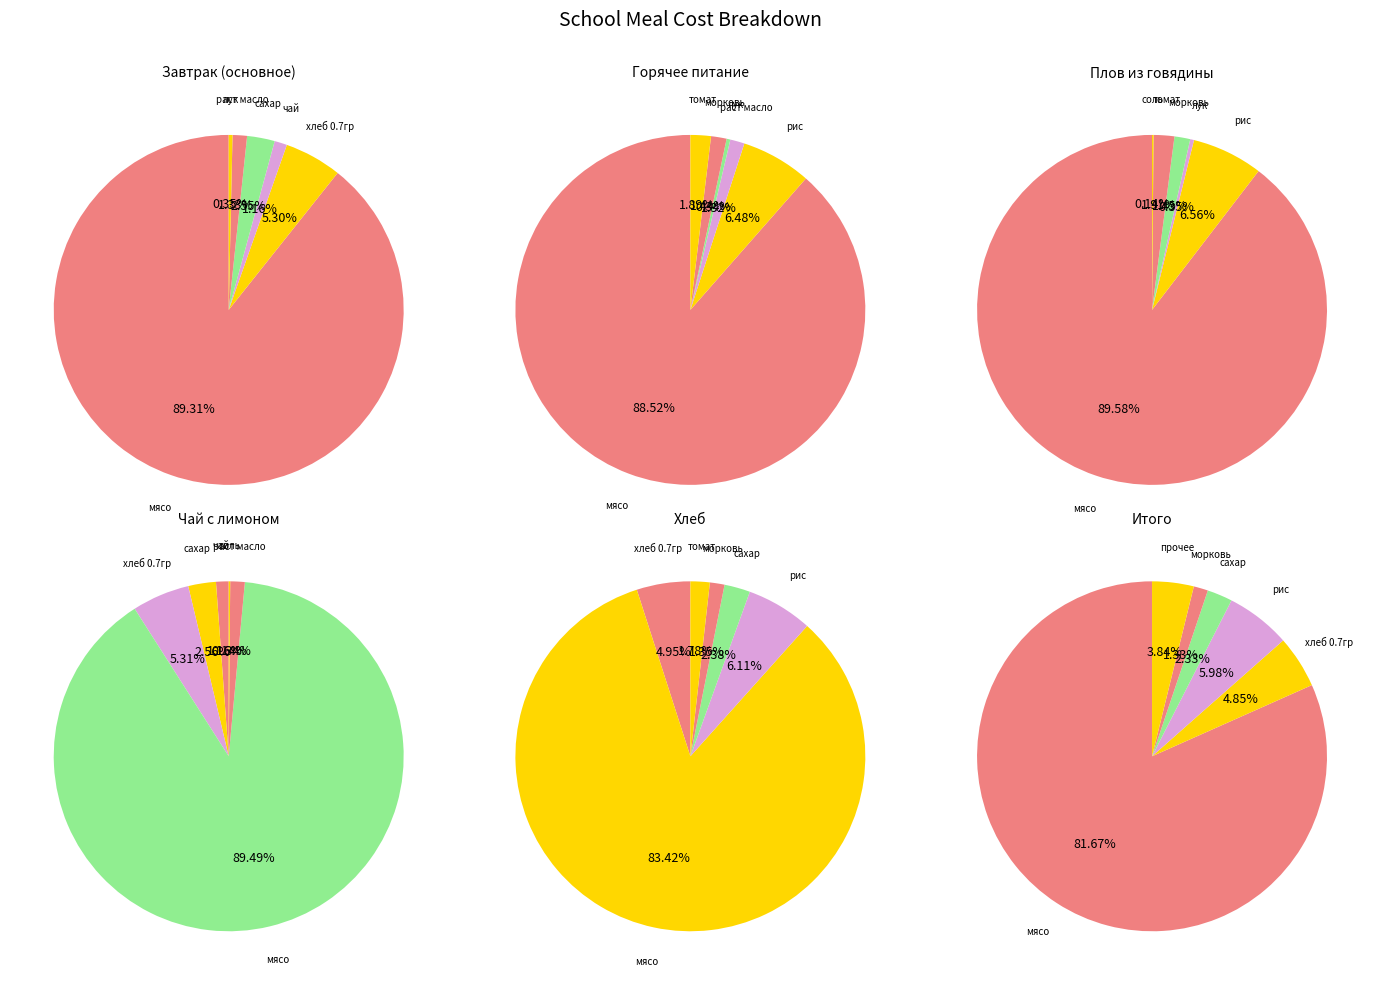

The хлеб 0.7гр slice represents 5% of the pie. True or false?

True